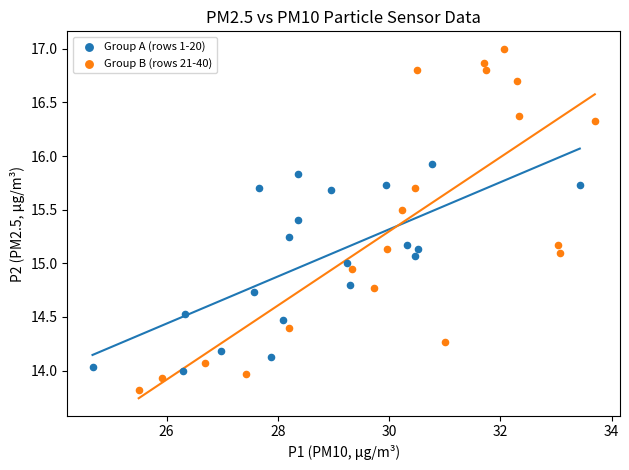

Which series has the largest Y range (max minus min)?

Group B (rows 21-40)